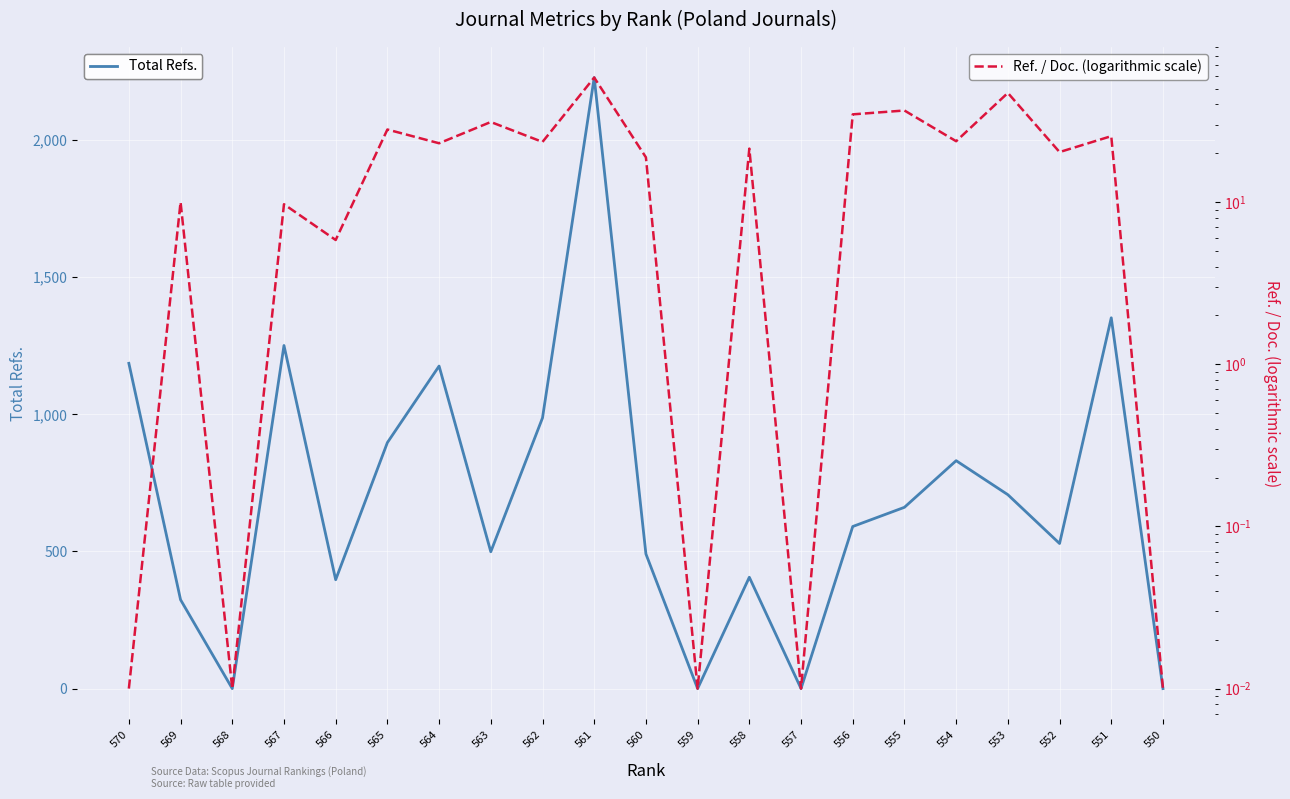

At which label is Total Refs. closest to 1114?

564